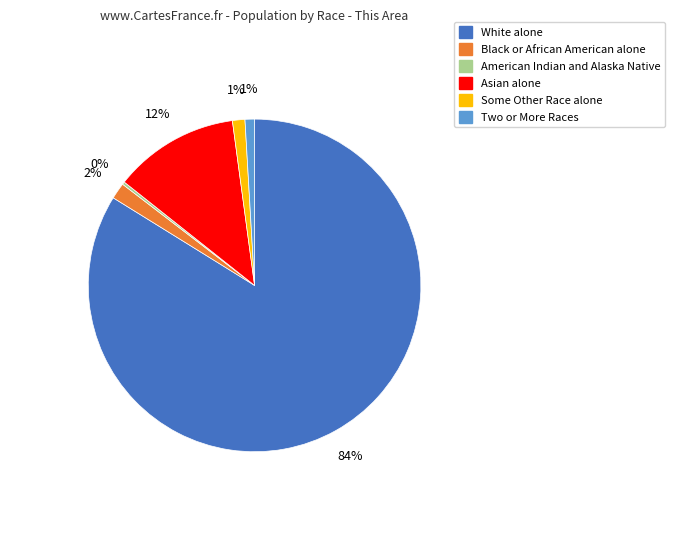

To the nearest percent, what is the average slice percentage?

17%